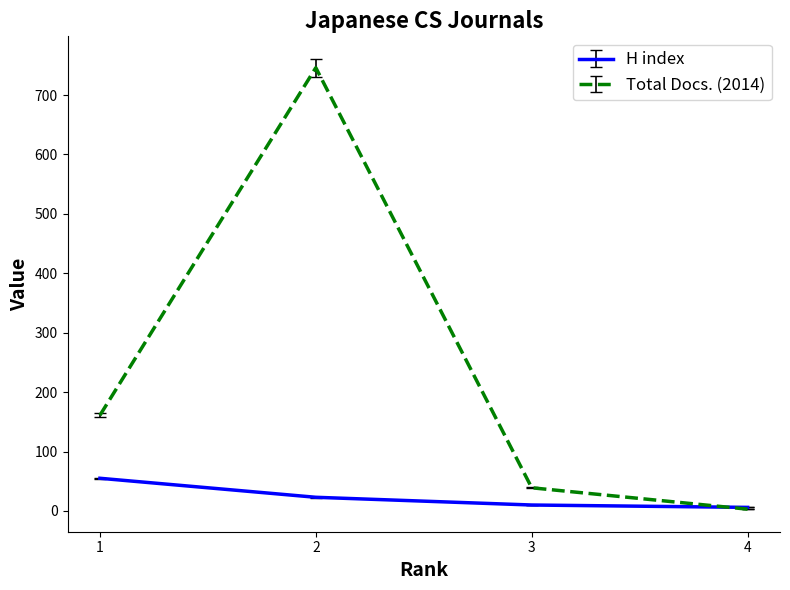

What is the sum of all H index values?

94